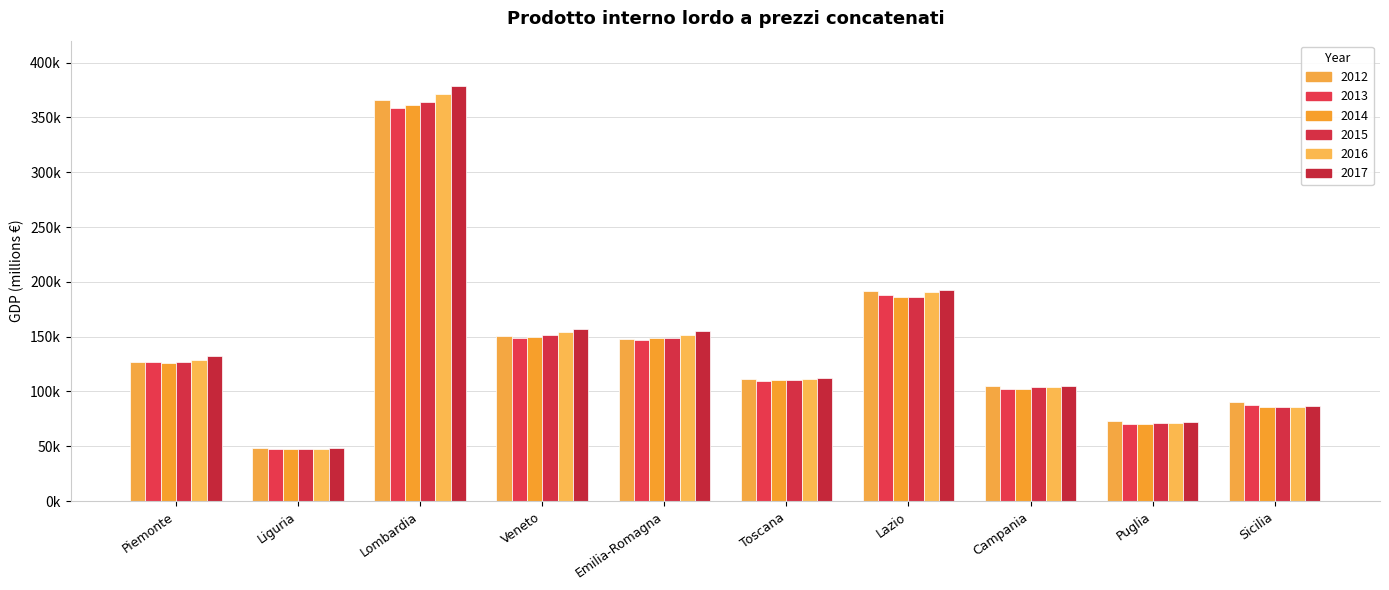

Reading left to right, transcribe all the data shown in this chart.

2012: Piemonte=127080.4	Liguria=48707.9	Lombardia=365460.3	Veneto=150236.3	Emilia-Romagna=147925.3	Toscana=111548.3	Lazio=191770.5	Campania=105055.8	Puglia=72607.3	Sicilia=89926.3
2013: Piemonte=126991.8	Liguria=47209.6	Lombardia=358166.1	Veneto=148840.8	Emilia-Romagna=146833.6	Toscana=109353.0	Lazio=187537.9	Campania=101991.6	Puglia=70110.9	Sicilia=87609.6
2014: Piemonte=125576.0	Liguria=47546.0	Lombardia=360963.1	Veneto=149431.6	Emilia-Romagna=148316.1	Toscana=110275.7	Lazio=186370.6	Campania=101960.0	Puglia=70010.6	Sicilia=85522.7
2015: Piemonte=127078.3	Liguria=47409.3	Lombardia=364242.1	Veneto=151153.6	Emilia-Romagna=149110.6	Toscana=110185.8	Lazio=185735.6	Campania=103662.5	Puglia=70760.8	Sicilia=85887.1
2016: Piemonte=128671.4	Liguria=47656.4	Lombardia=371092.6	Veneto=153896.6	Emilia-Romagna=151636.2	Toscana=111062.1	Lazio=190875.5	Campania=104115.2	Puglia=71284.3	Sicilia=86027.2
2017: Piemonte=132447.3	Liguria=48270.1	Lombardia=378995.5	Veneto=157251.1	Emilia-Romagna=155155.7	Toscana=112592.7	Lazio=192609.5	Campania=105201.5	Puglia=71793.7	Sicilia=86529.2